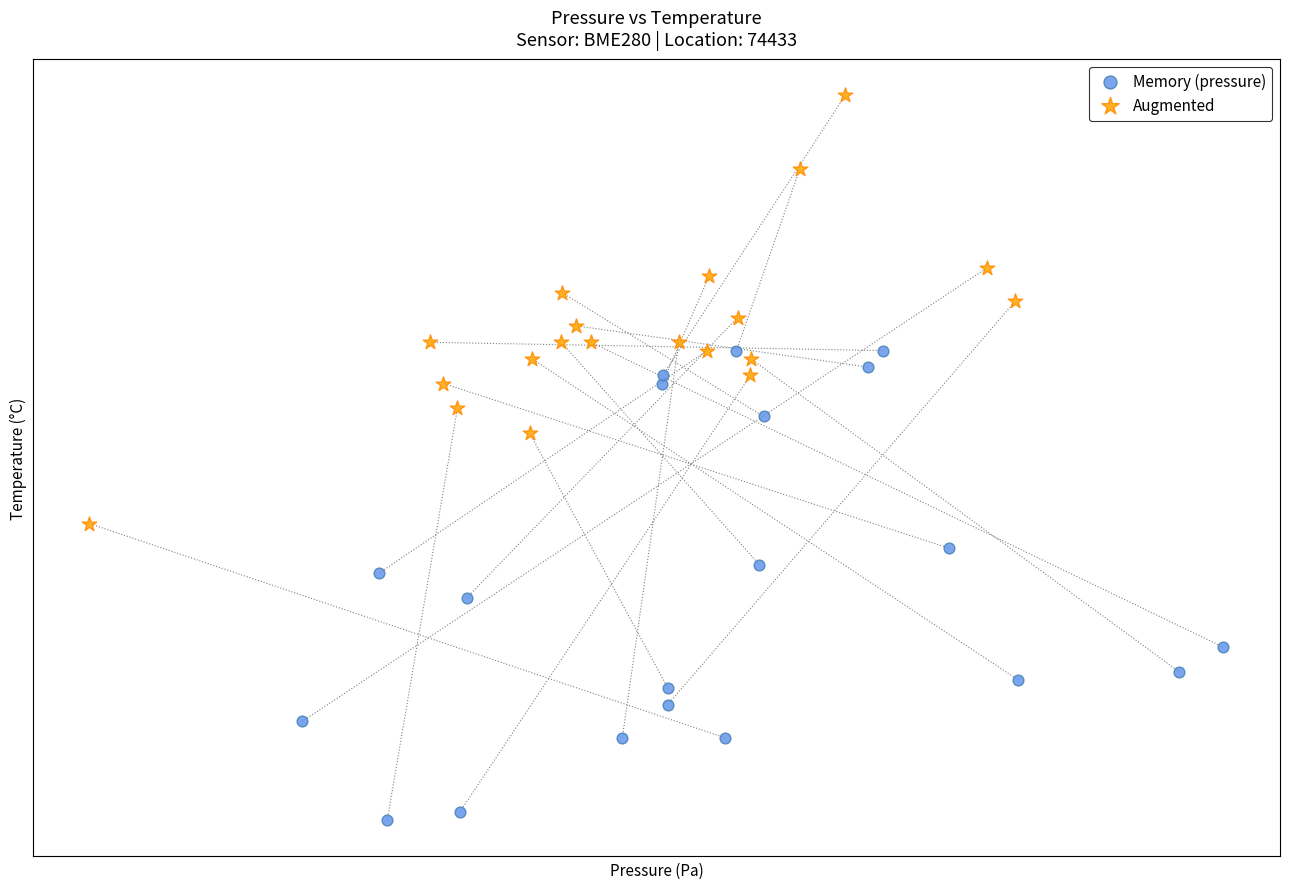

What are all the series names shown in the legend?

Memory (pressure), Augmented